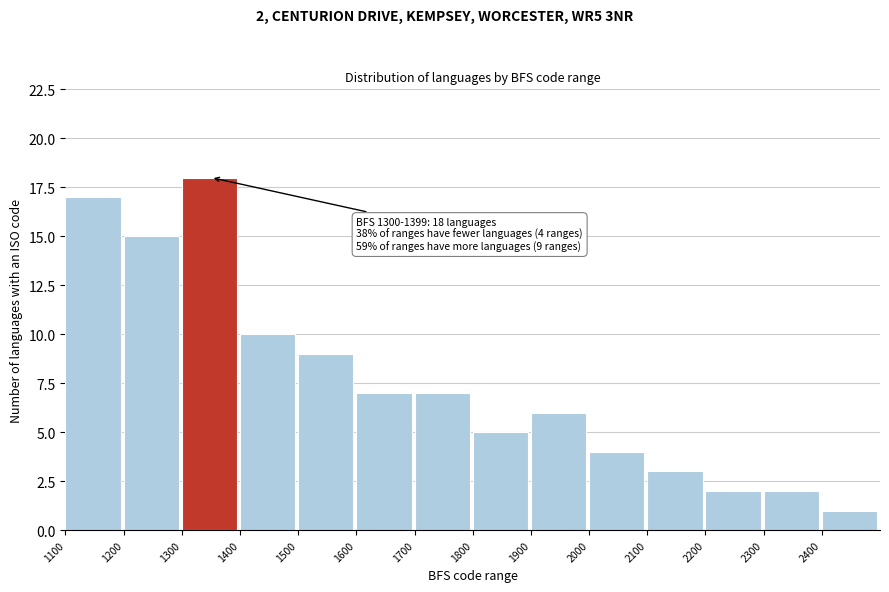

Over which range of the x-axis is the bar tallest?

1300 to 1400